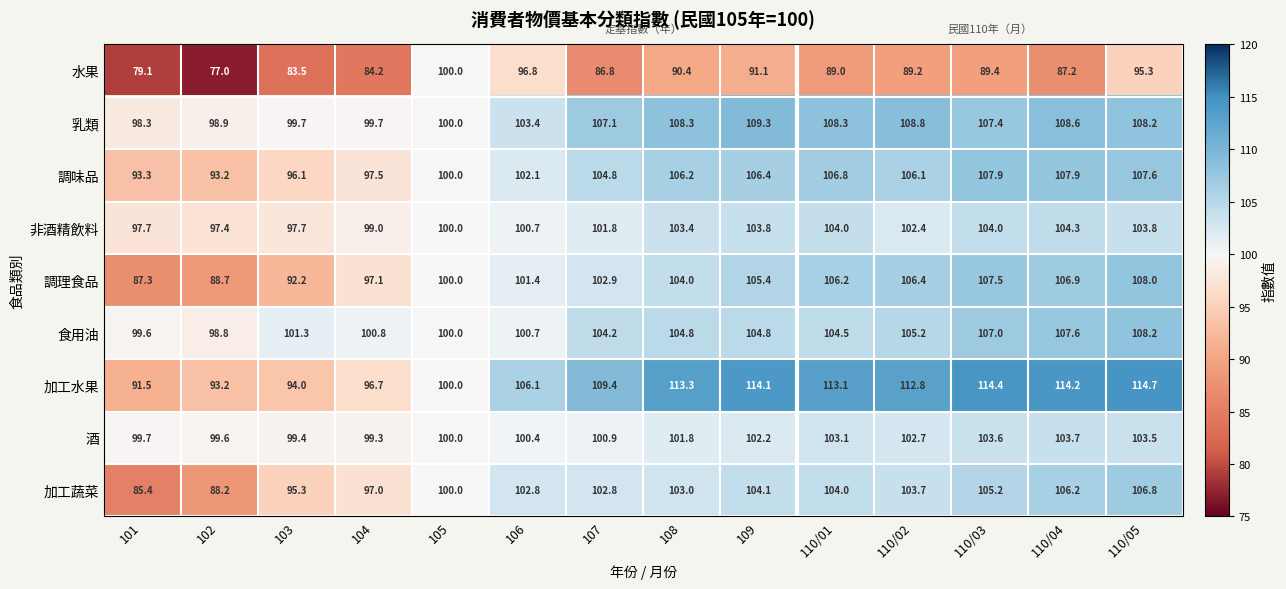

What is the minimum value shown in the chart?

77.0